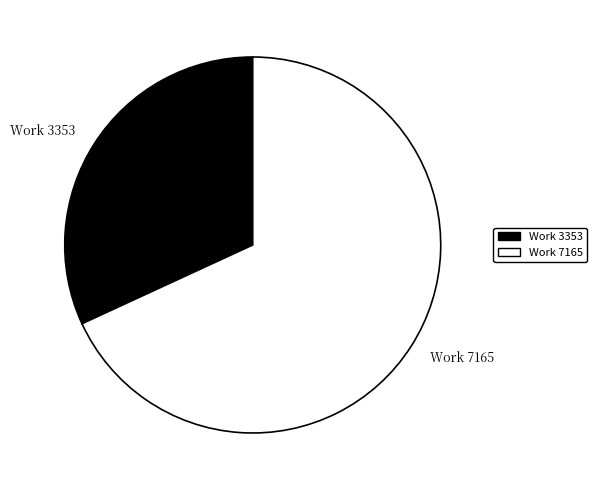

Rank the categories by value from highest to lowest.

Work 7165, Work 3353